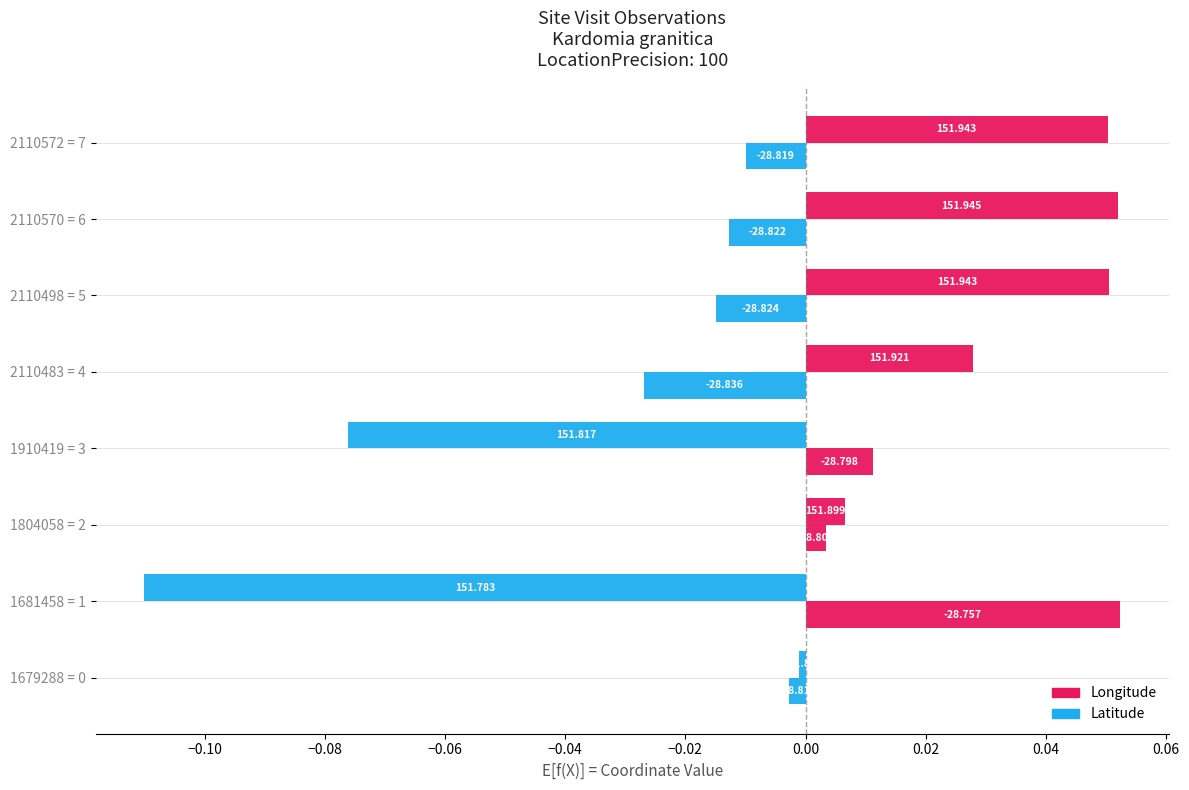

How many bars are there in total?

16